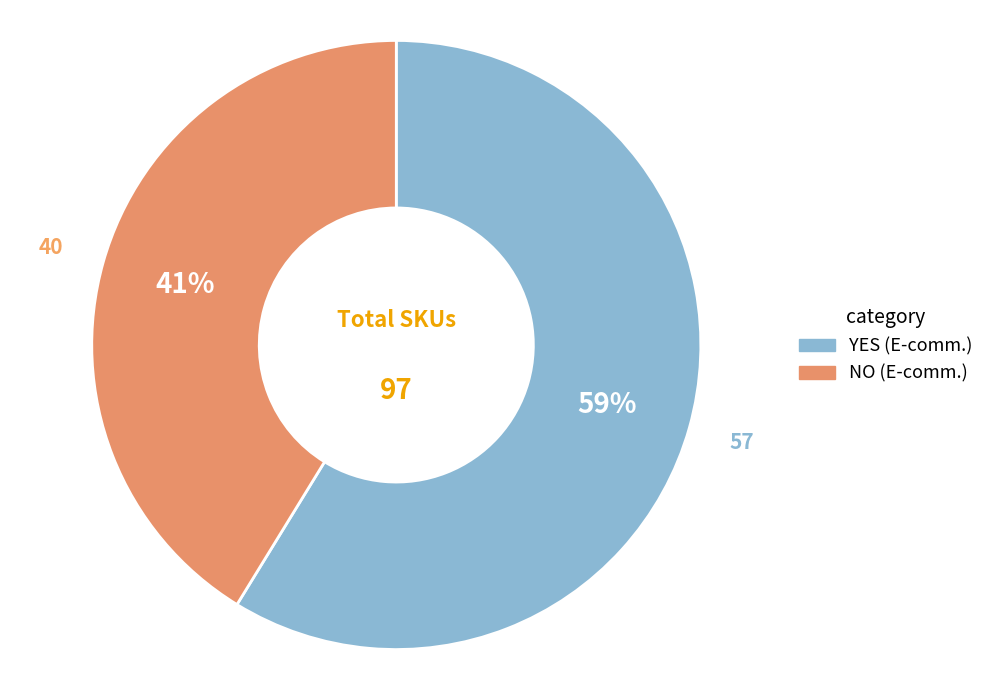

Which slice is the largest?

YES